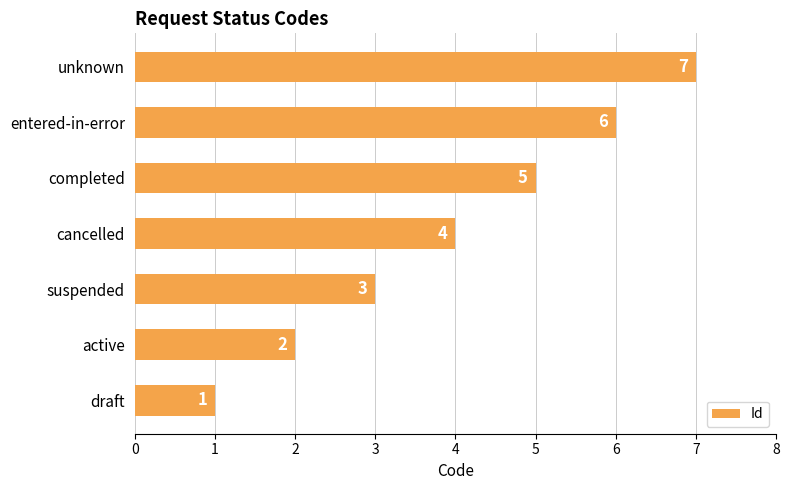

How many values are between 2 and 6?

5